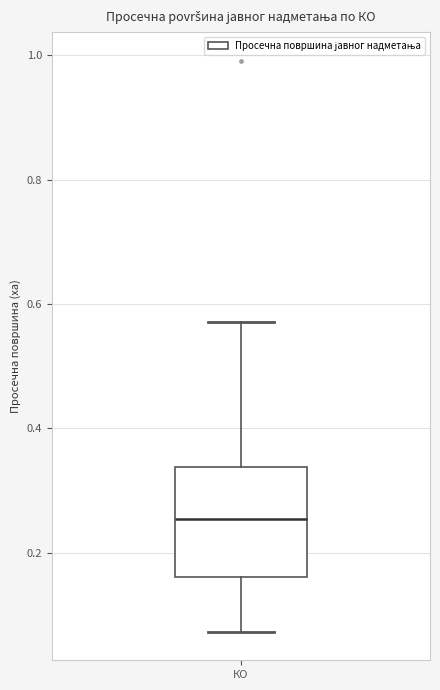

Transcribe this box plot: give where the median line is, the range the box spans, and where the two whiskers end, as read against the y-axis. The values are not printed on the chart, so give them approximately, as read against the axis.

median 0.26, box 0.16 to 0.34, whiskers 0.08 to 0.58